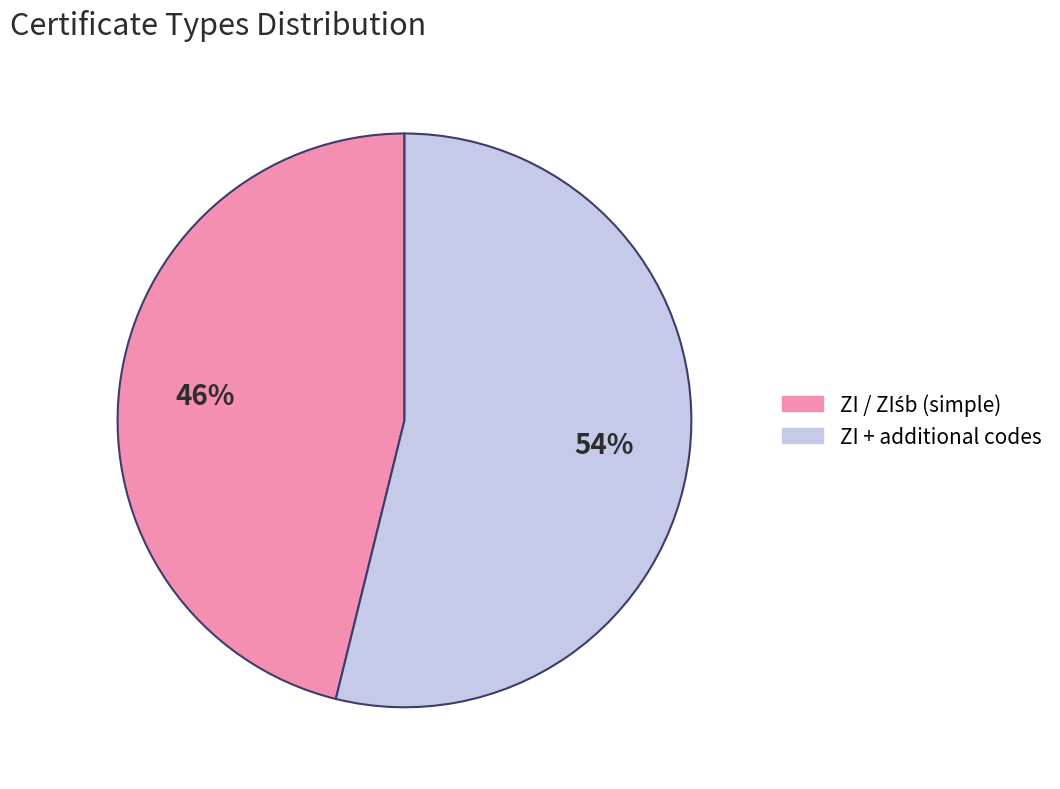

Does any single category account for the majority?

Yes